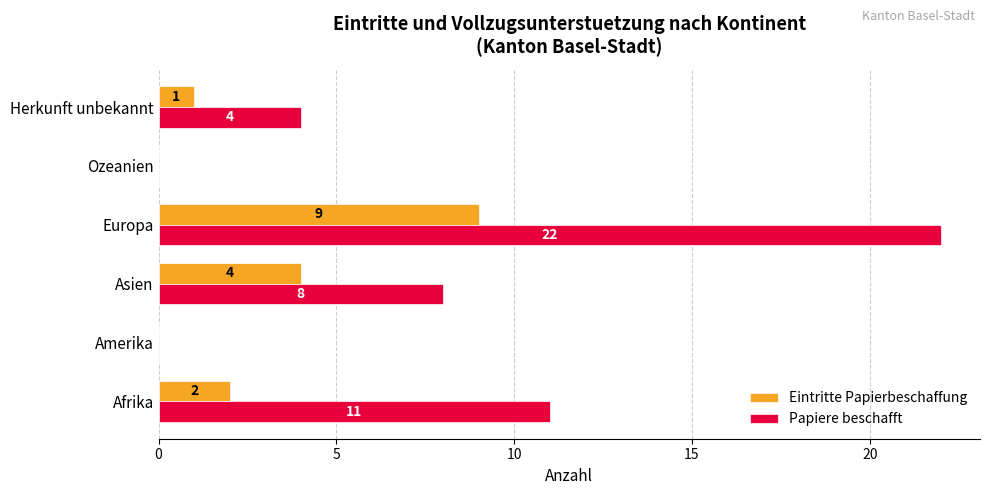

The Papiere beschafft series shows 0 at Amerika. True or false?

True